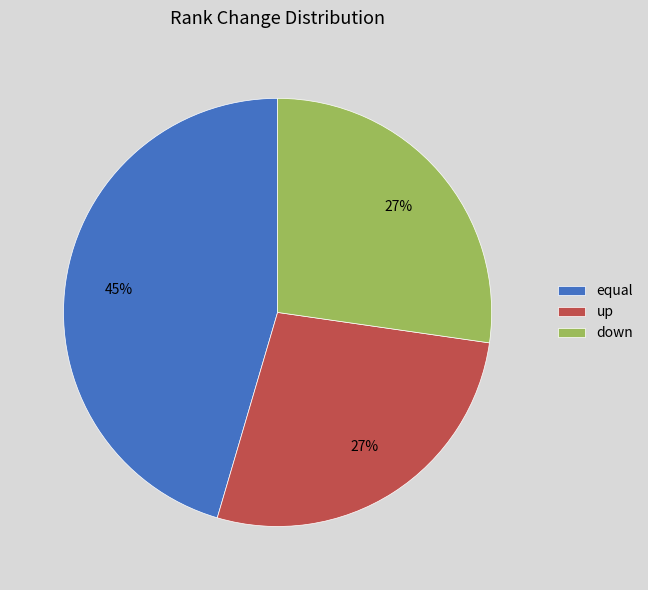

Do down and equal together represent more than half of the pie?

Yes